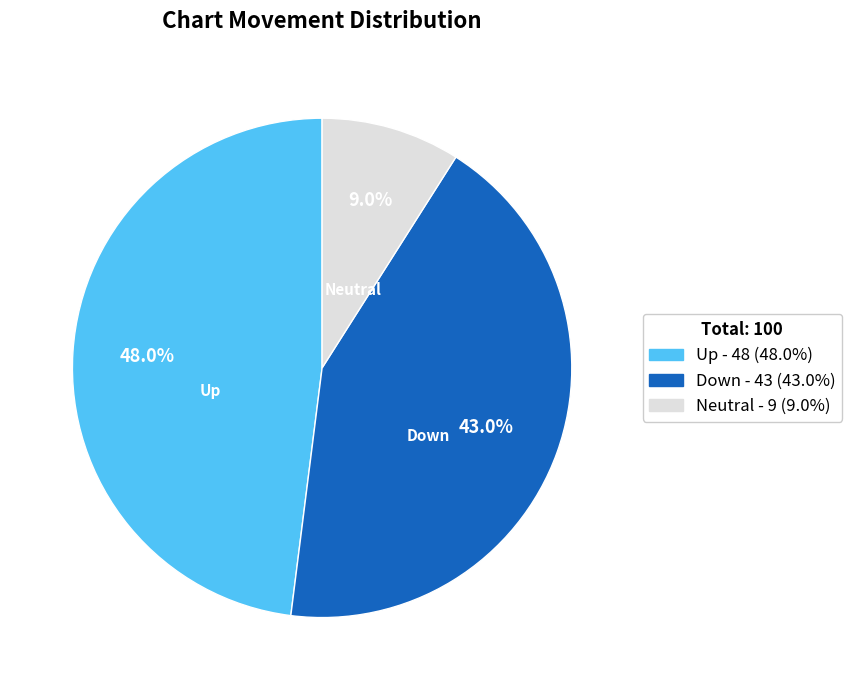

How many slices are in this pie chart?

3